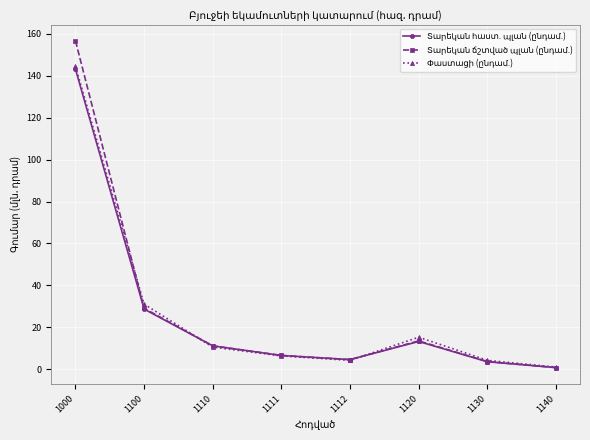

How many distinct data groups are displayed?

3